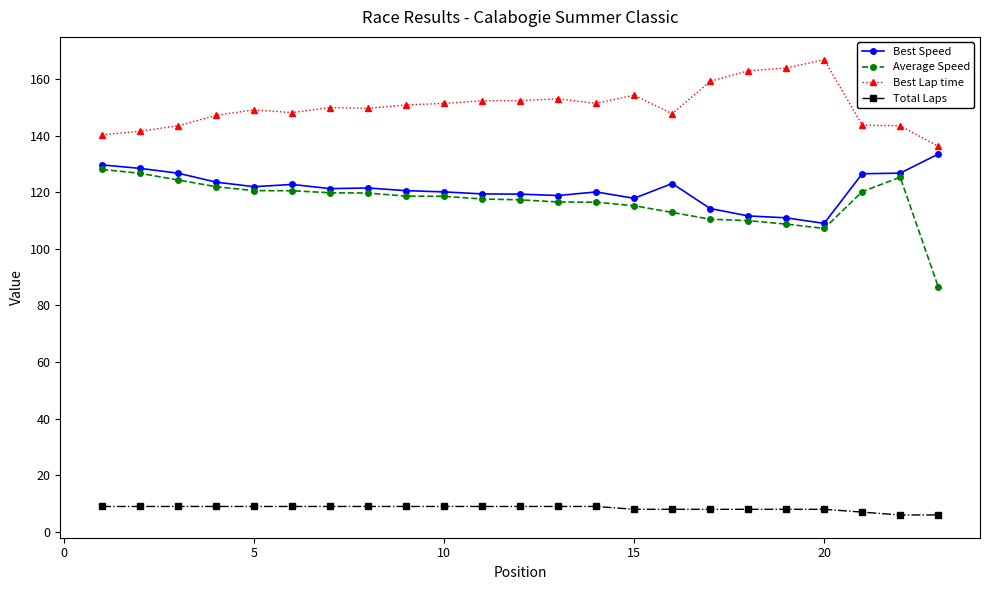

Which series has the largest total across all categories?

Best Lap time